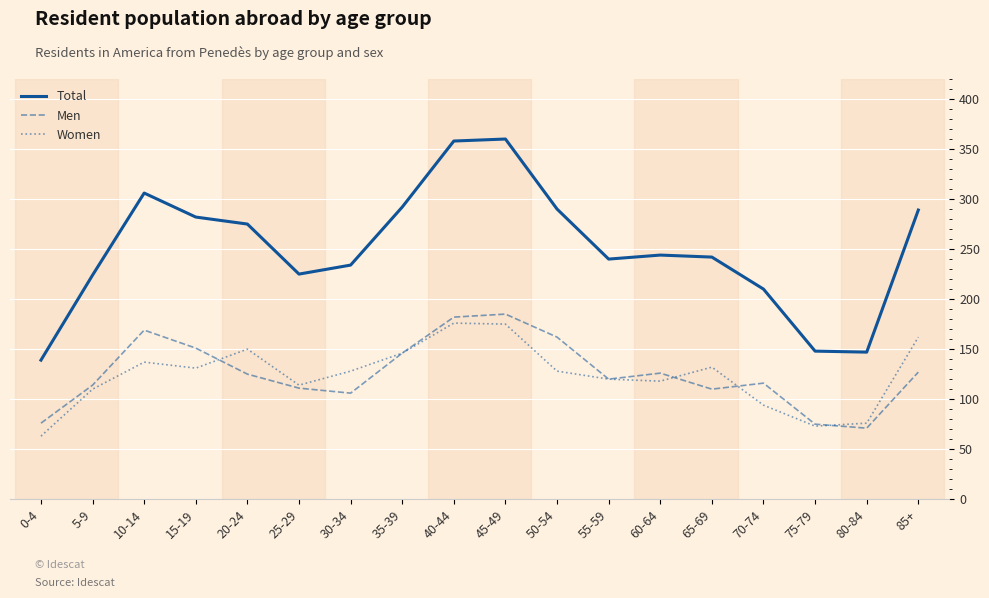

Rank the series by their maximum value, from highest to lowest.

Total, Men, Women